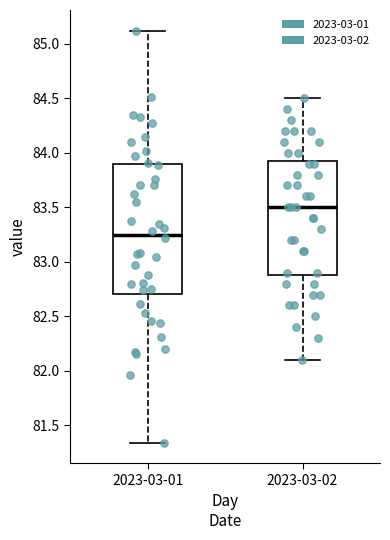

Which box has the highest median line?

2023-03-02